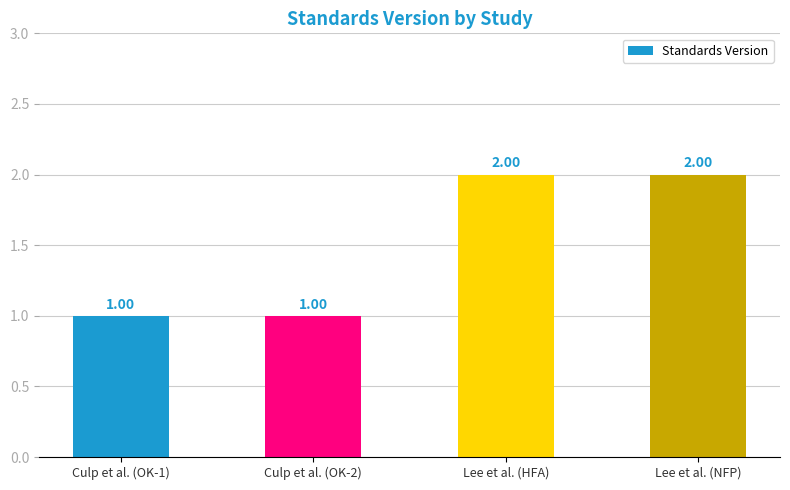

What is the minimum value shown in the chart?

1